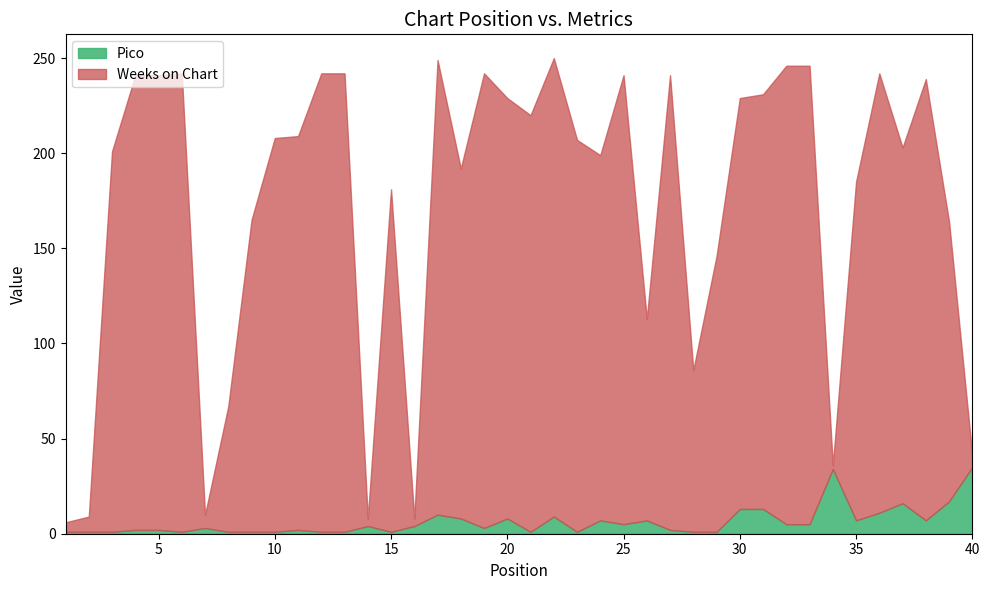

What is the average value of the Weeks on Chart series?

168